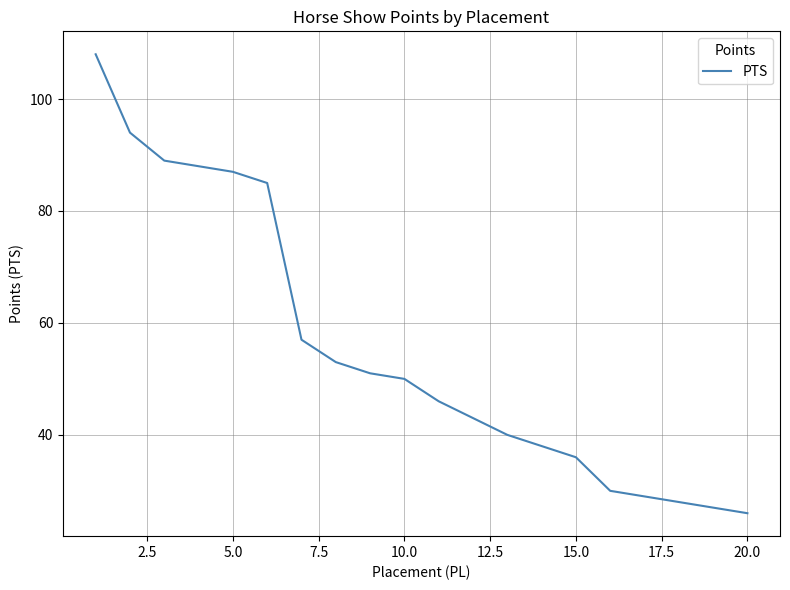

Between 12.5 and 15.0, which is larger?

12.5